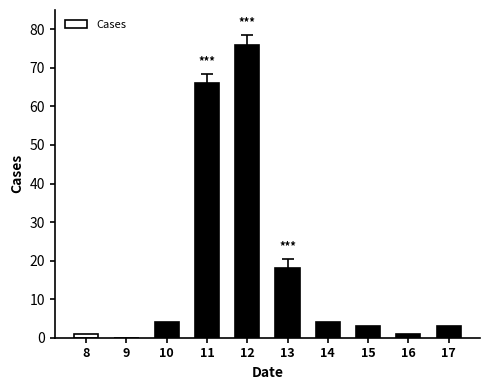

How many distinct data groups are displayed?

1